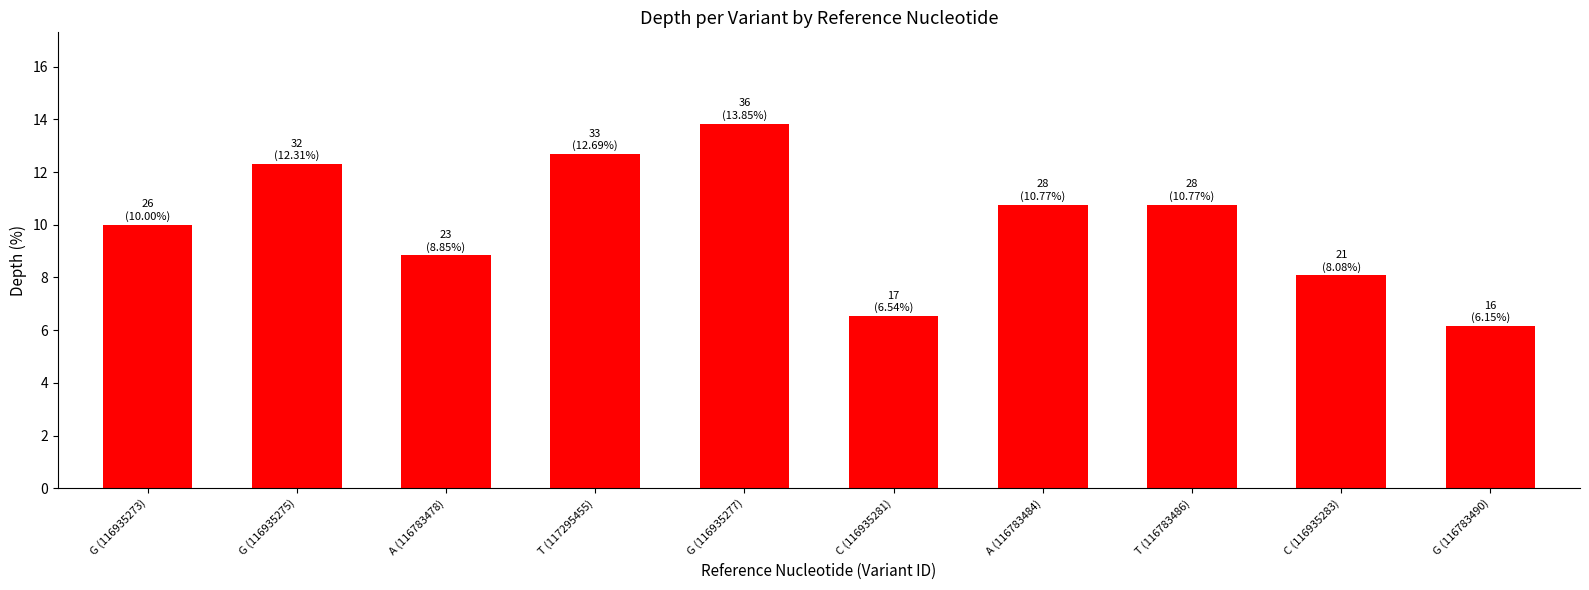

What value does the data have at A (116783484)?

10.8